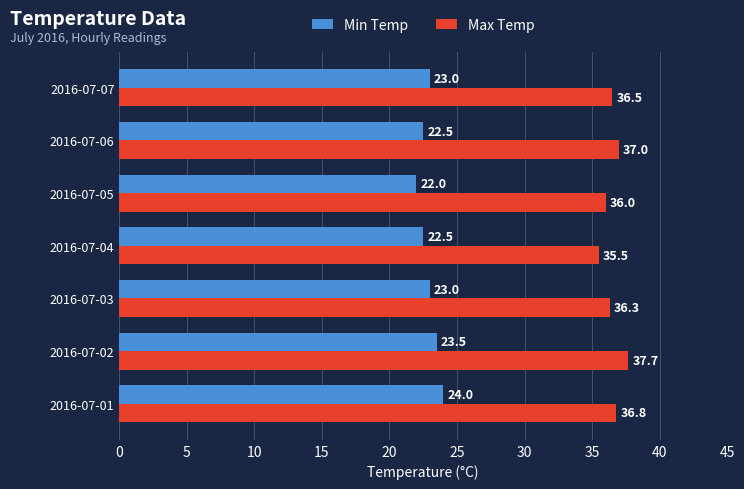

Which series has the widest spread of values?

Max Temp